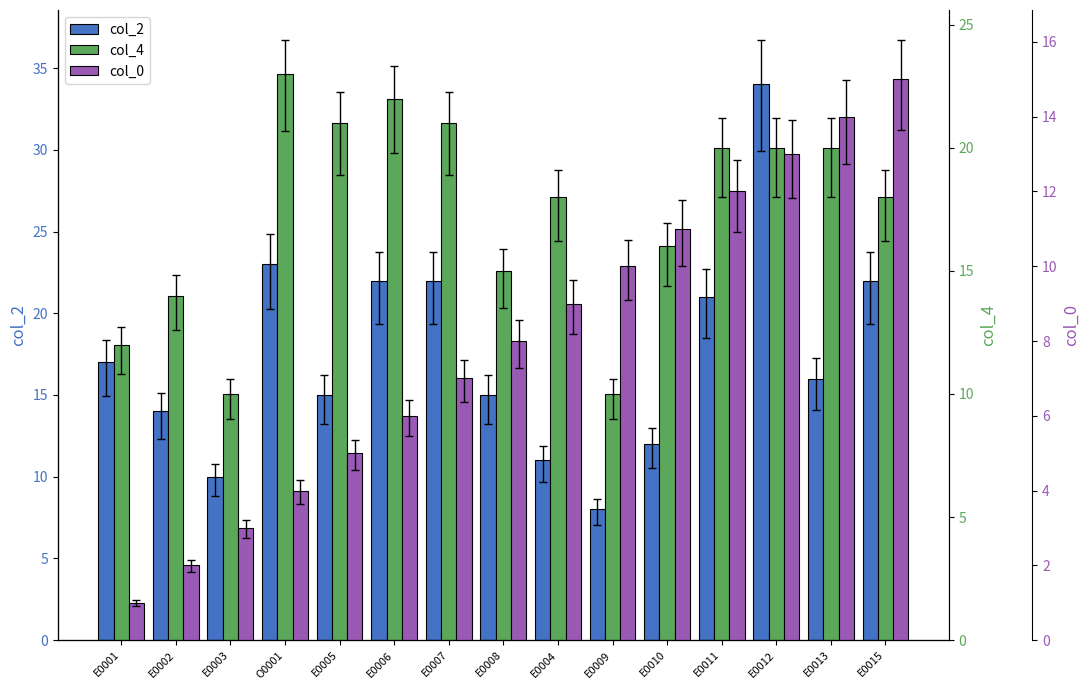

What is the sum of the col_4 values at E0004 and E0010?

34